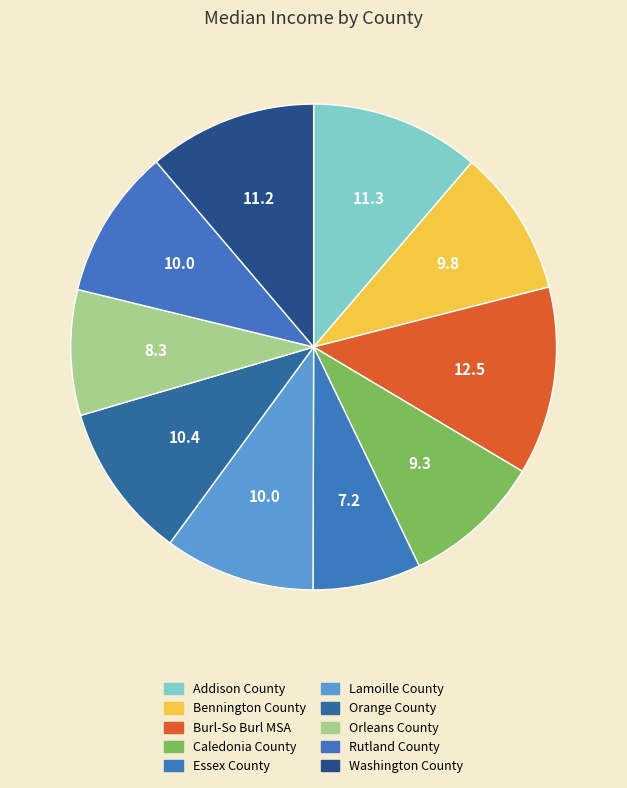

The Washington County slice represents 11% of the pie. True or false?

True